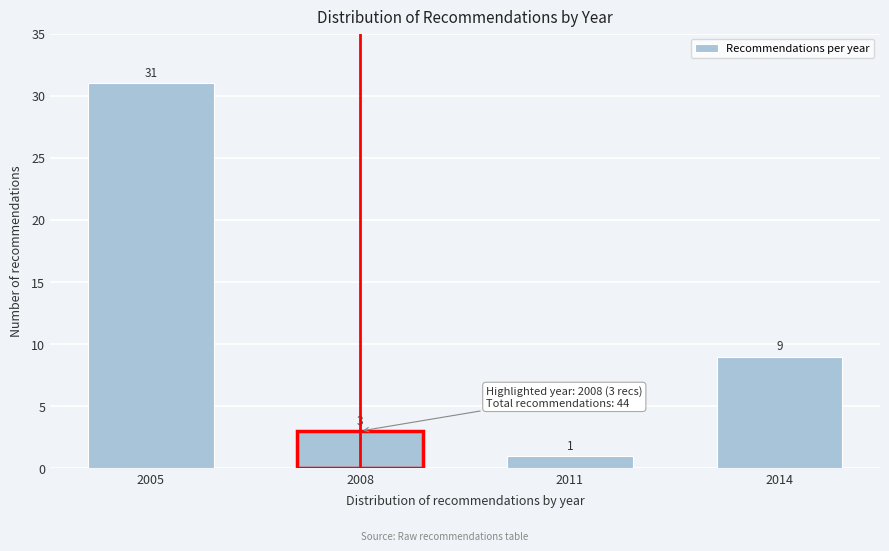

Reading right to left, extract all data points from this chart.

9	1	3	31